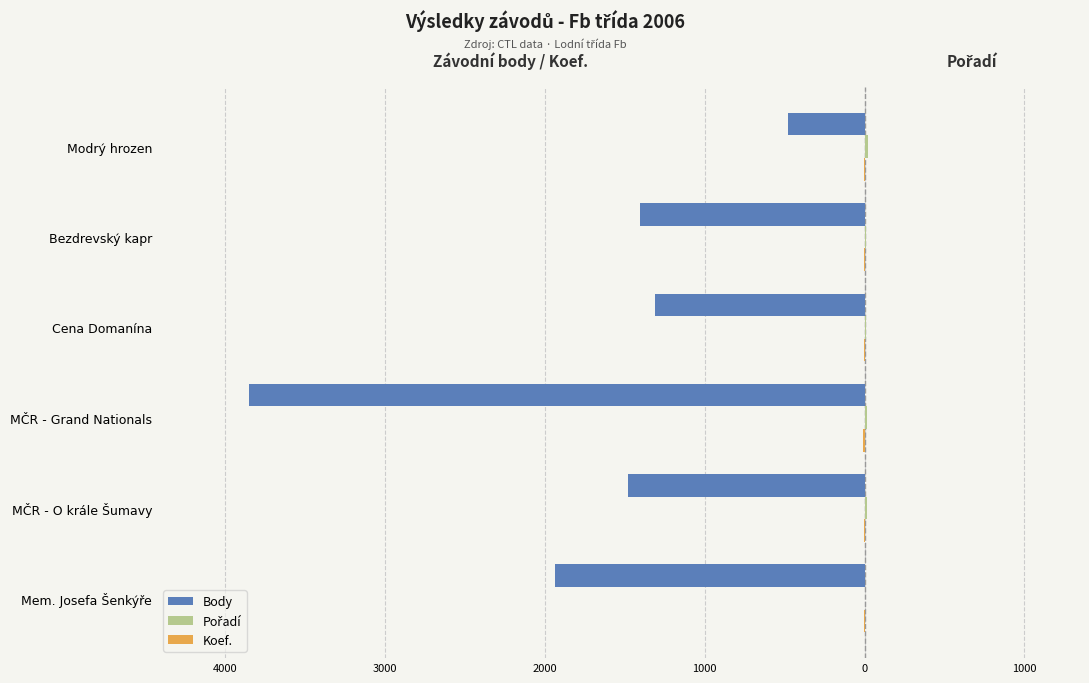

Reading left to right, transcribe all the data shown in this chart.

Body: -1935	-1479	-3850	-1310	-1407	-481
Pořadí: 4	14	15	6	6	22
Koef.: -3	-4	-8	-3	-3	-4